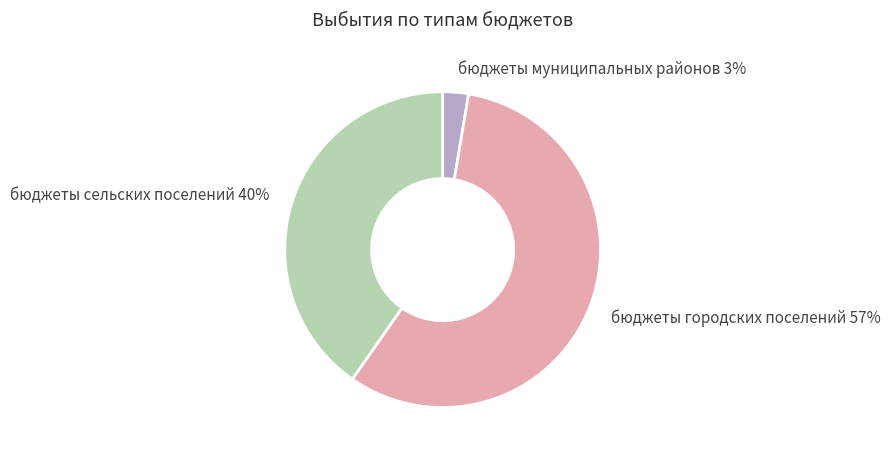

How many slices are in this pie chart?

3